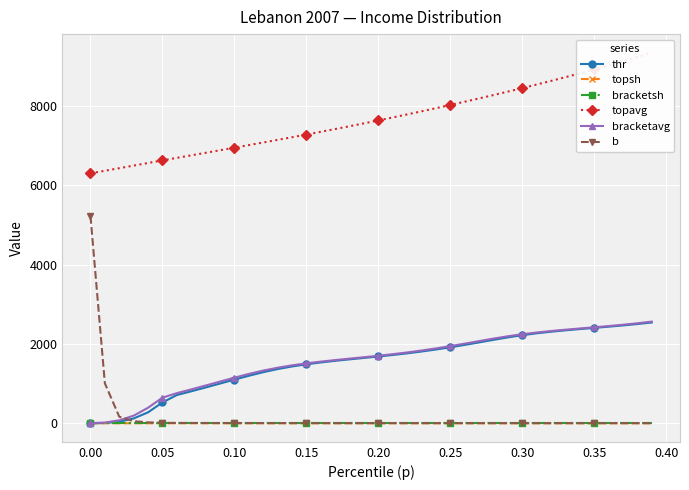

What is the minimum value for topavg?

6307.8